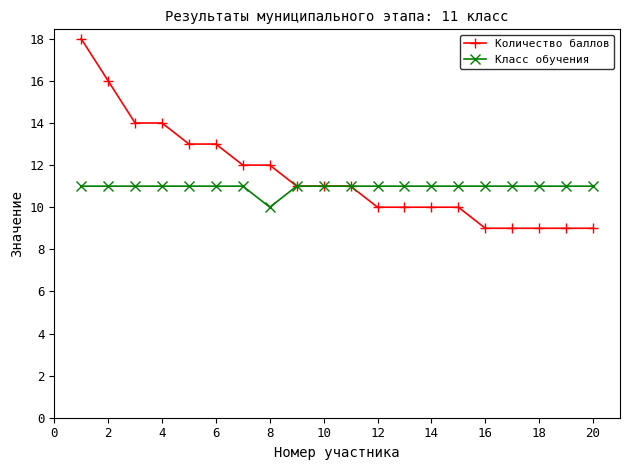

How many data points does each series have?

20